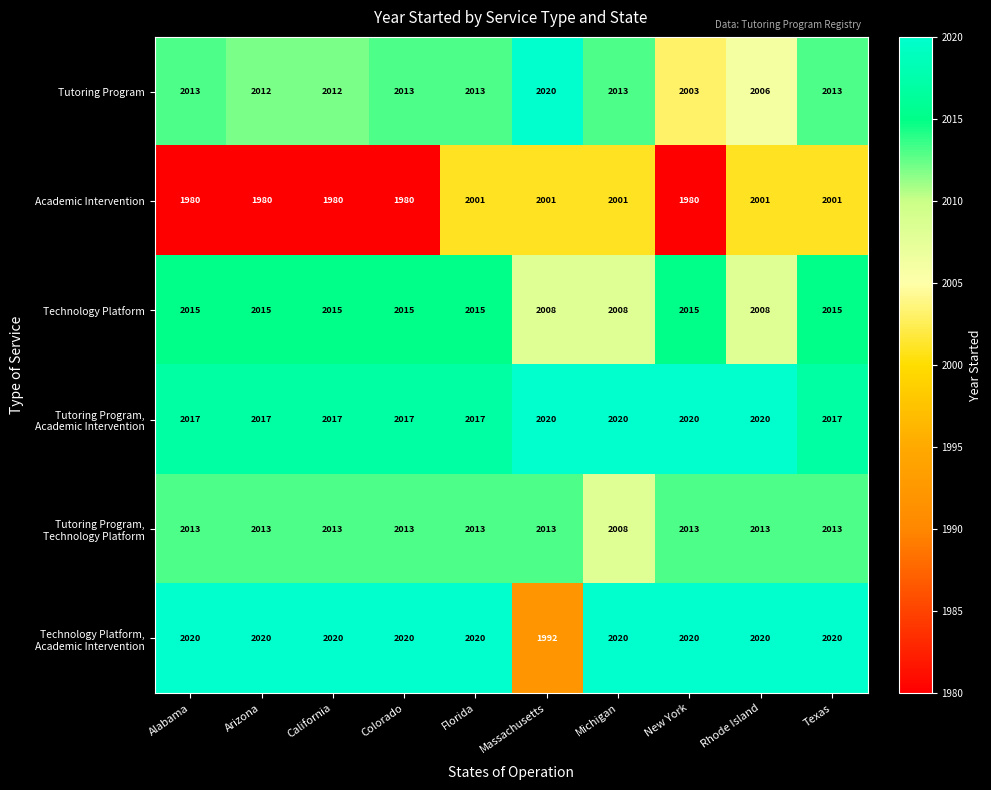

Between Alabama and California, which series saw the biggest shift?

Tutoring Program